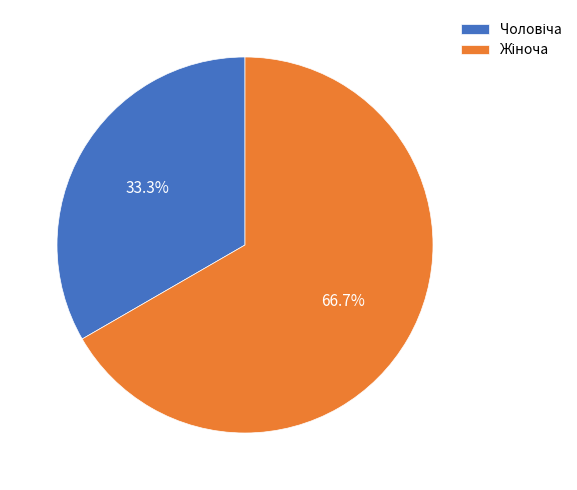

Count the number of slices in the pie.

2